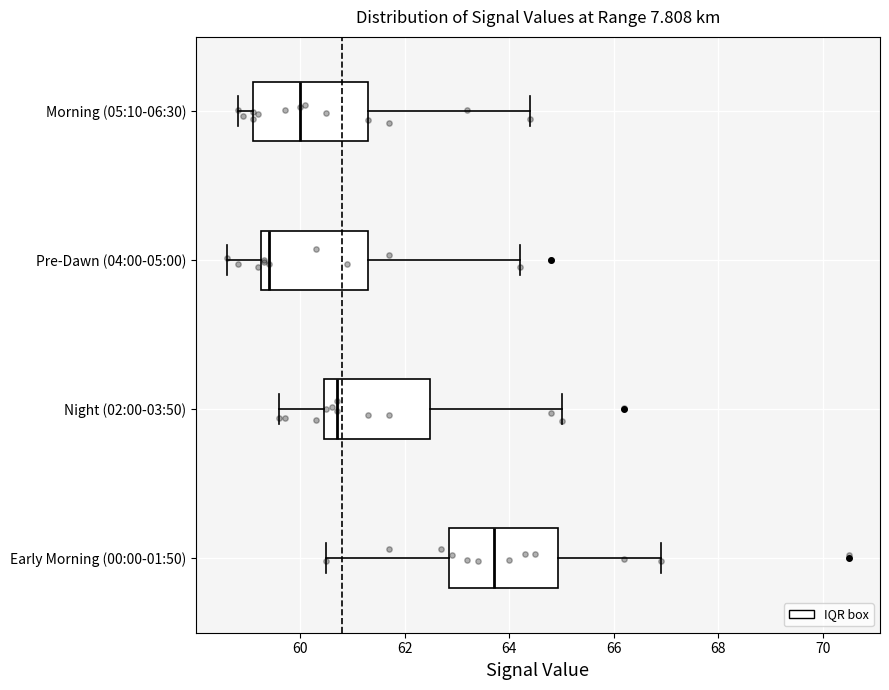

Reading bottom to top, read every box against the x-axis: the position of its median line, the range the box covers, and the ends of its whiskers. The values are not printed on the chart, so give them approximately, as read against the axis.

Early Morning (00:00-01:50): median 63.8, box 62.8 to 65.0, whiskers 60.6 to 67.0
Night (02:00-03:50): median 60.8, box 60.4 to 62.4, whiskers 59.6 to 65.0
Pre-Dawn (04:00-05:00): median 59.4, box 59.2 to 61.4, whiskers 58.6 to 64.2
Morning (05:10-06:30): median 60.0, box 59.2 to 61.4, whiskers 58.8 to 64.4